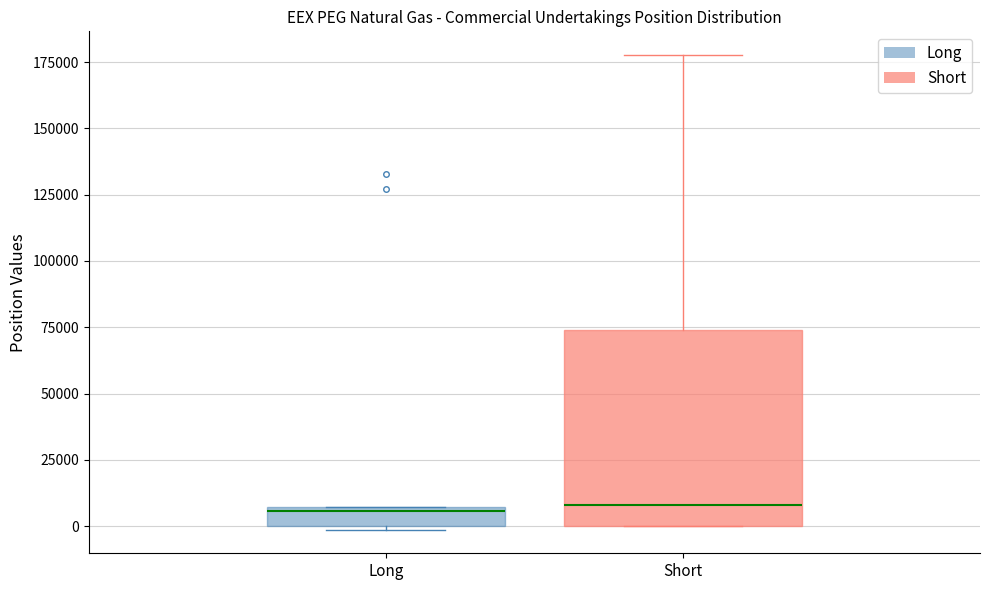

Where does the upper whisker of the box for Short end on the y-axis? The values are not printed on the chart, so give them approximately, as read against the axis.

180000